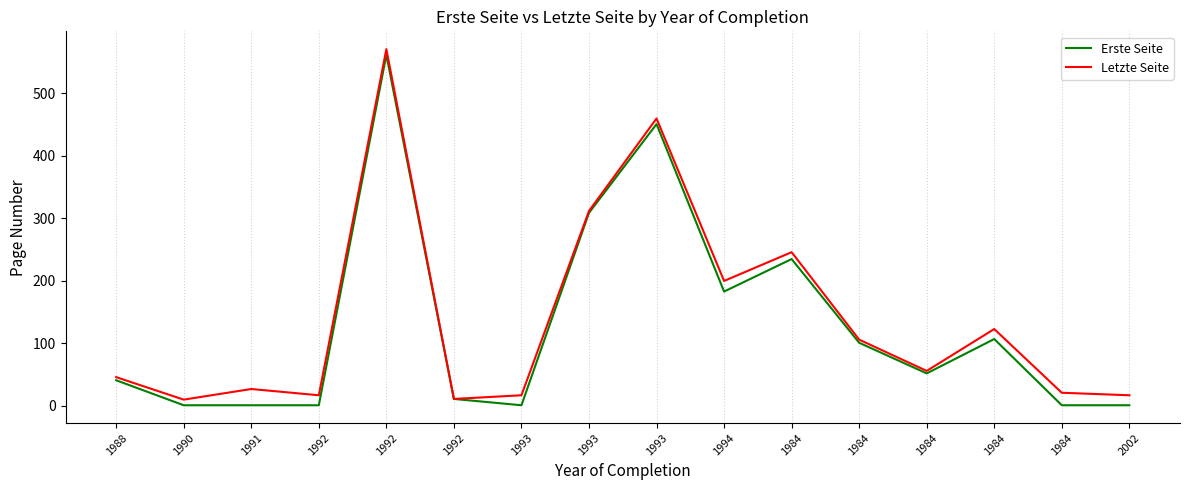

In Erste Seite, how many points are higher than both neighbors (excluding endpoints)?

4